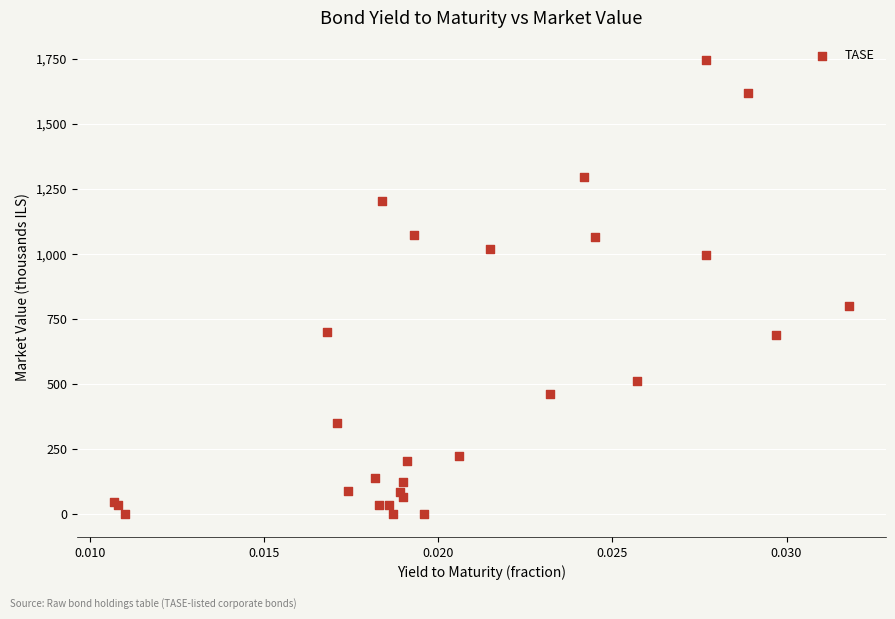

What Y value in the scatter plot is closest to 872?

802.2